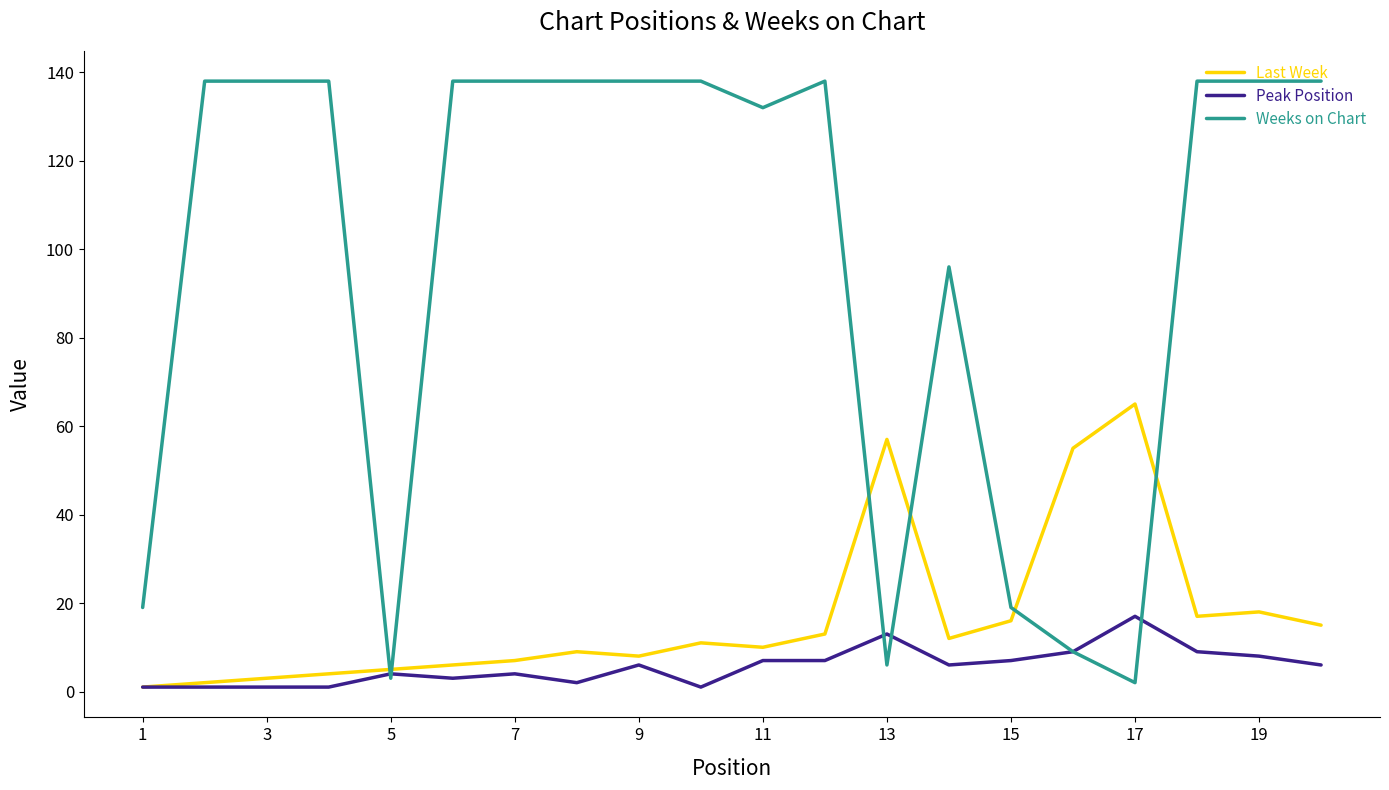

Which series has the largest range (max minus min)?

Weeks on Chart